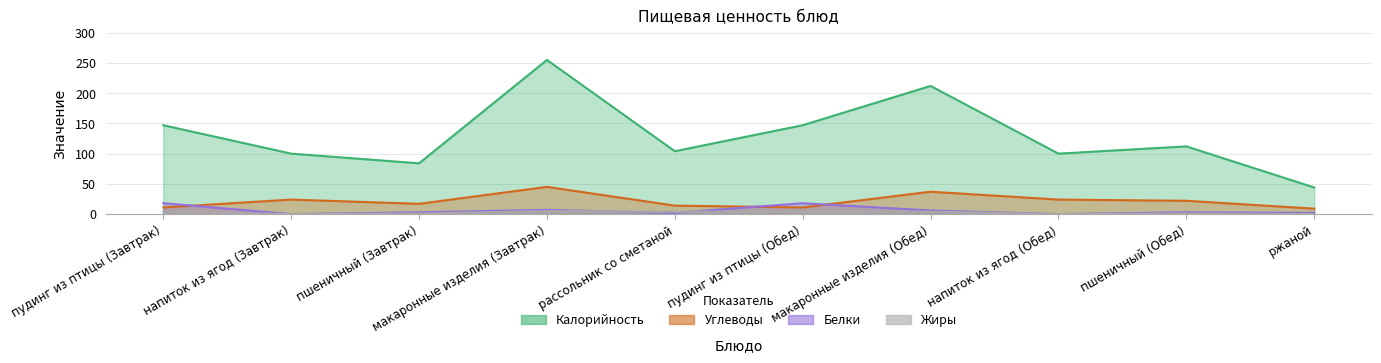

Between пудинг из птицы (Завтрак) and ржаной, which series saw the biggest shift?

Калорийность